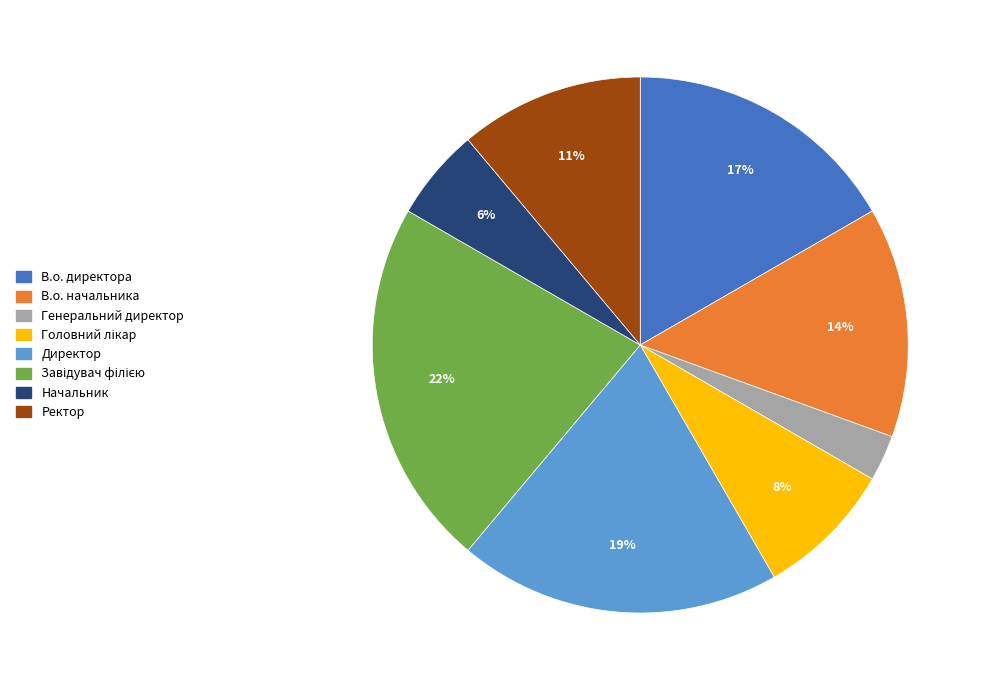

Is the sum of В.о. начальника and Генеральний директор greater than half?

No